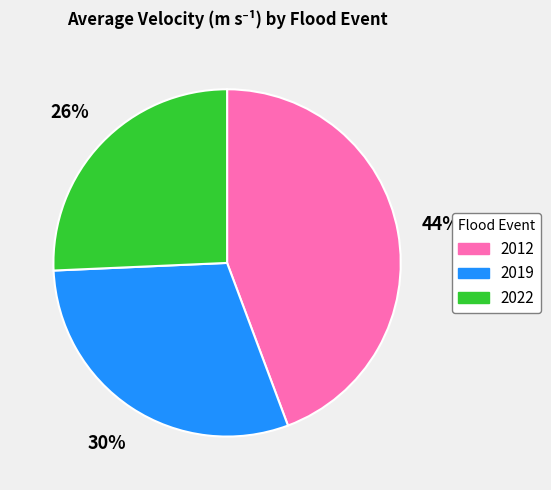

To the nearest percent, what percentage of the pie is 2012?

44%